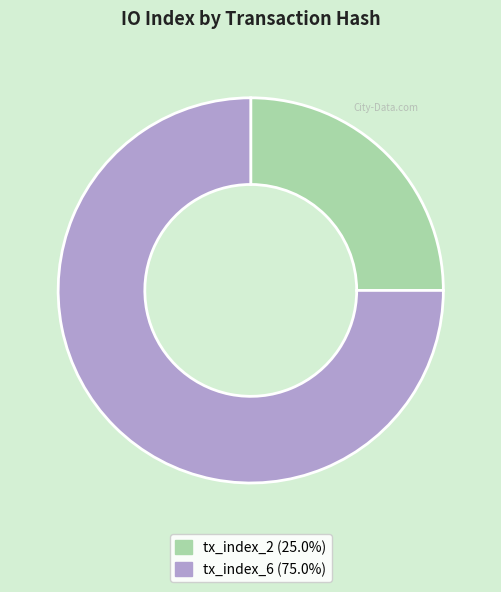

Which category accounts for the majority?

tx_index_6